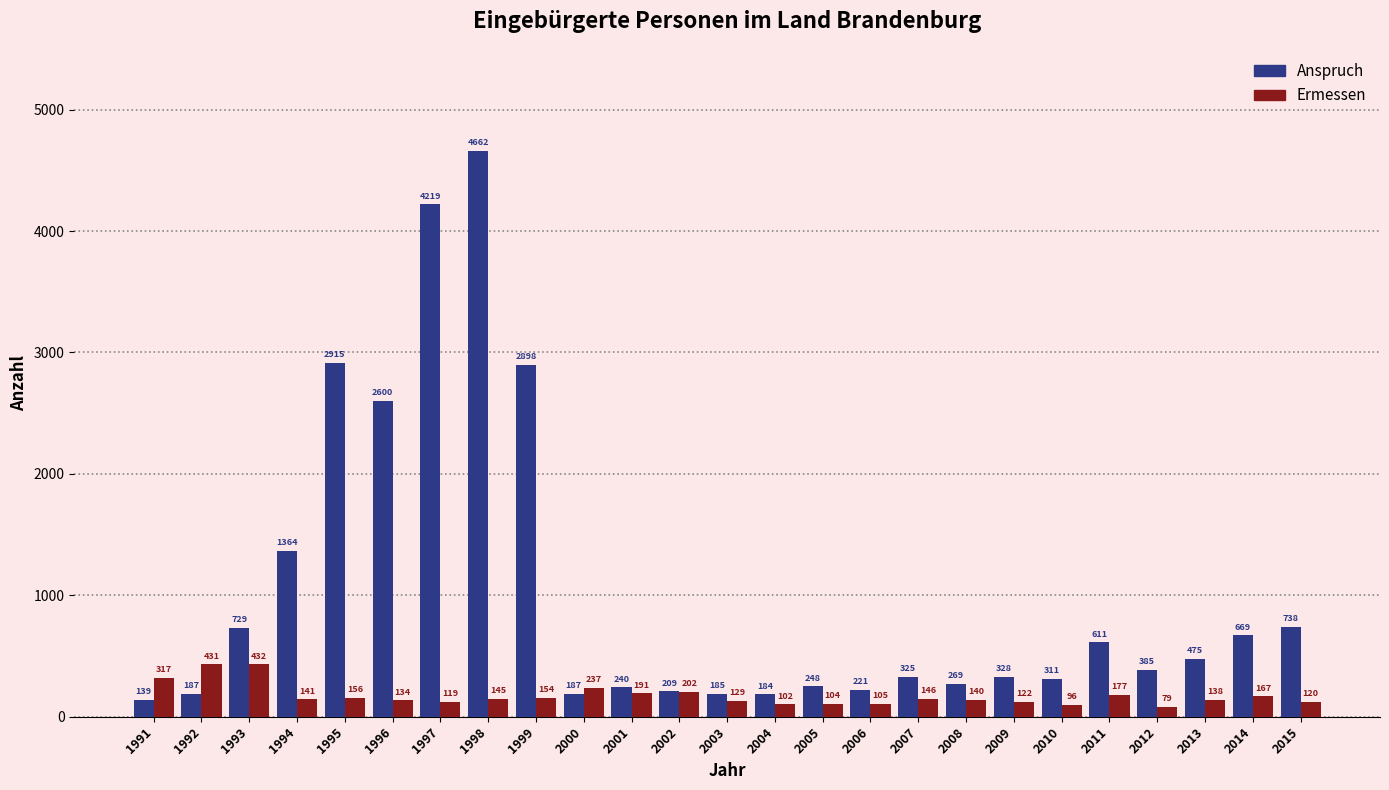

Reading left to right, what are all the values shown in this chart?

Anspruch: 1991=139	1992=187	1993=729	1994=1364	1995=2915	1996=2600	1997=4219	1998=4662	1999=2898	2000=187	2001=240	2002=209	2003=185	2004=184	2005=248	2006=221	2007=325	2008=269	2009=328	2010=311	2011=611	2012=385	2013=475	2014=669	2015=738
Ermessen: 1991=317	1992=431	1993=432	1994=141	1995=156	1996=134	1997=119	1998=145	1999=154	2000=237	2001=191	2002=202	2003=129	2004=102	2005=104	2006=105	2007=146	2008=140	2009=122	2010=96	2011=177	2012=79	2013=138	2014=167	2015=120